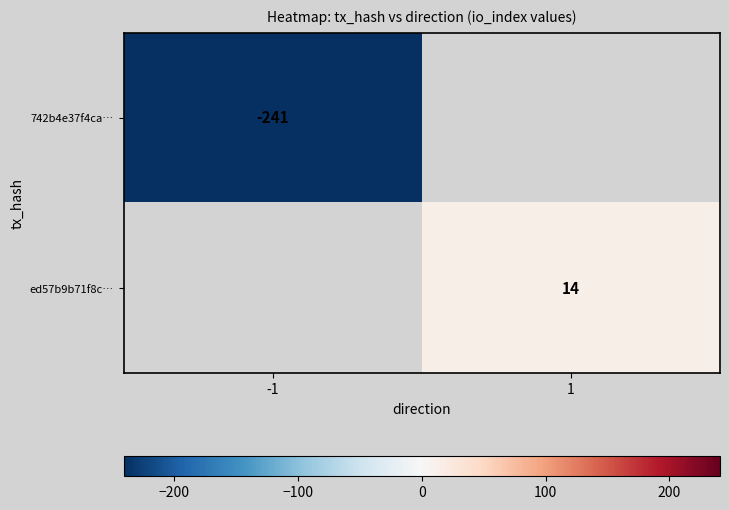

The value of 742b4e37f4ca… at -1 is -412. True or false?

False